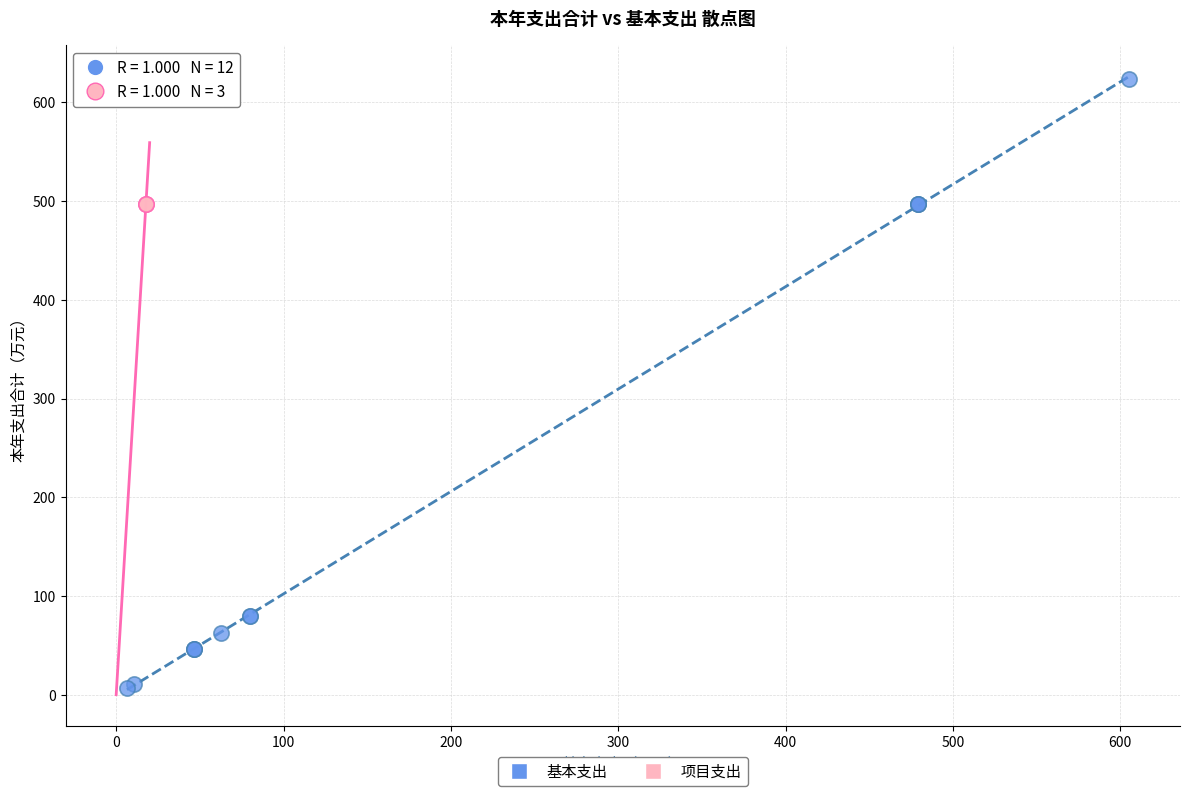

Which series reaches the maximum Y coordinate?

基本支出